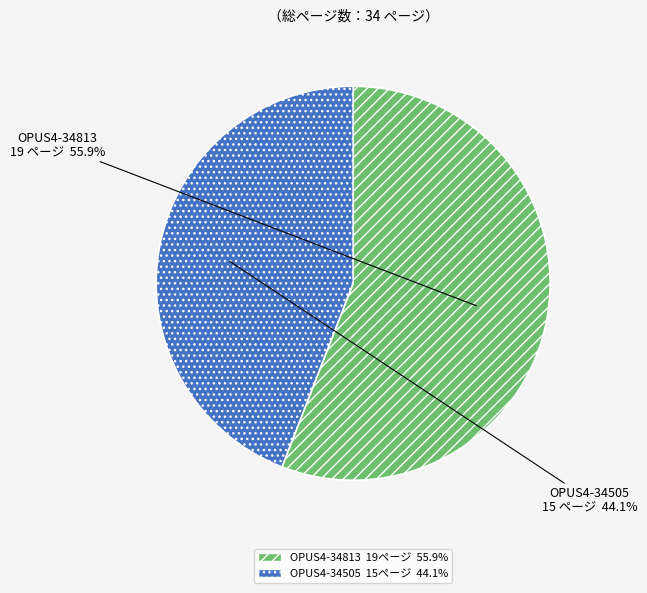

To the nearest percent, what portion does OPUS4-34505 represent?

44%